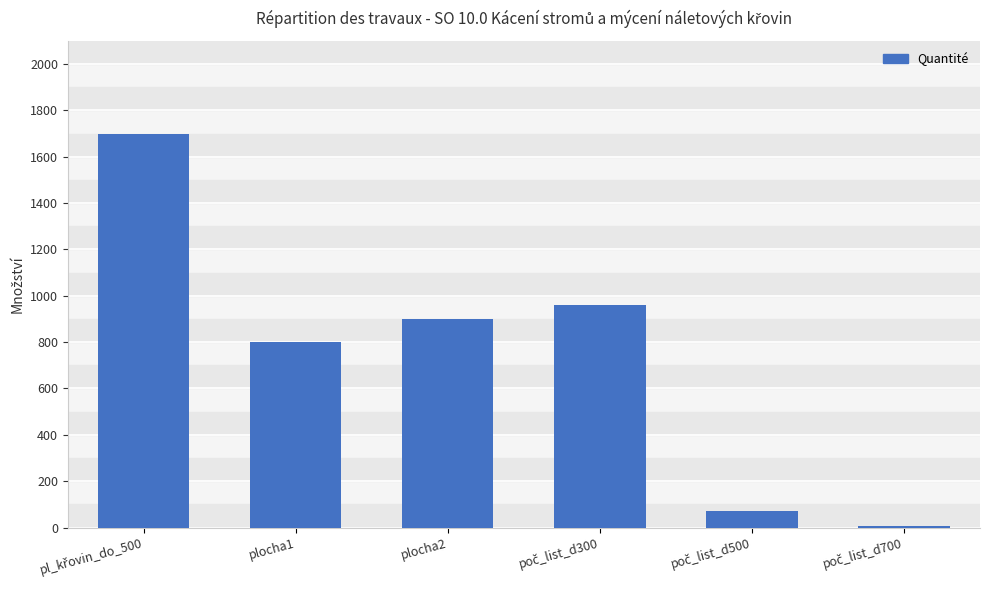

What is the maximum value shown in the chart?

1700